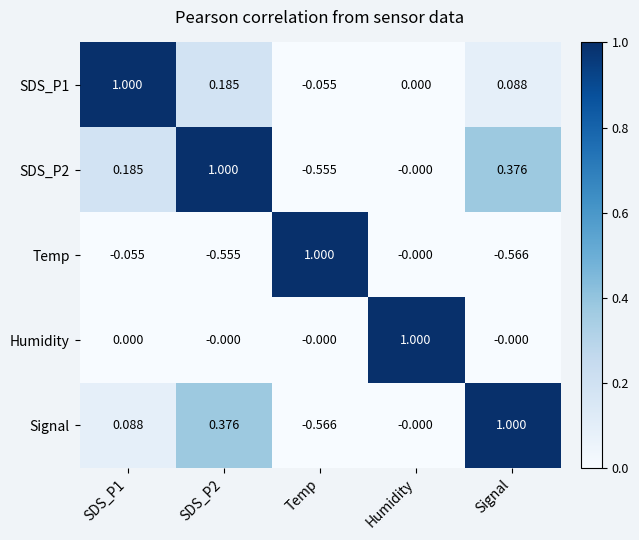

At which label is SDS_P1 closest to 0?

Humidity